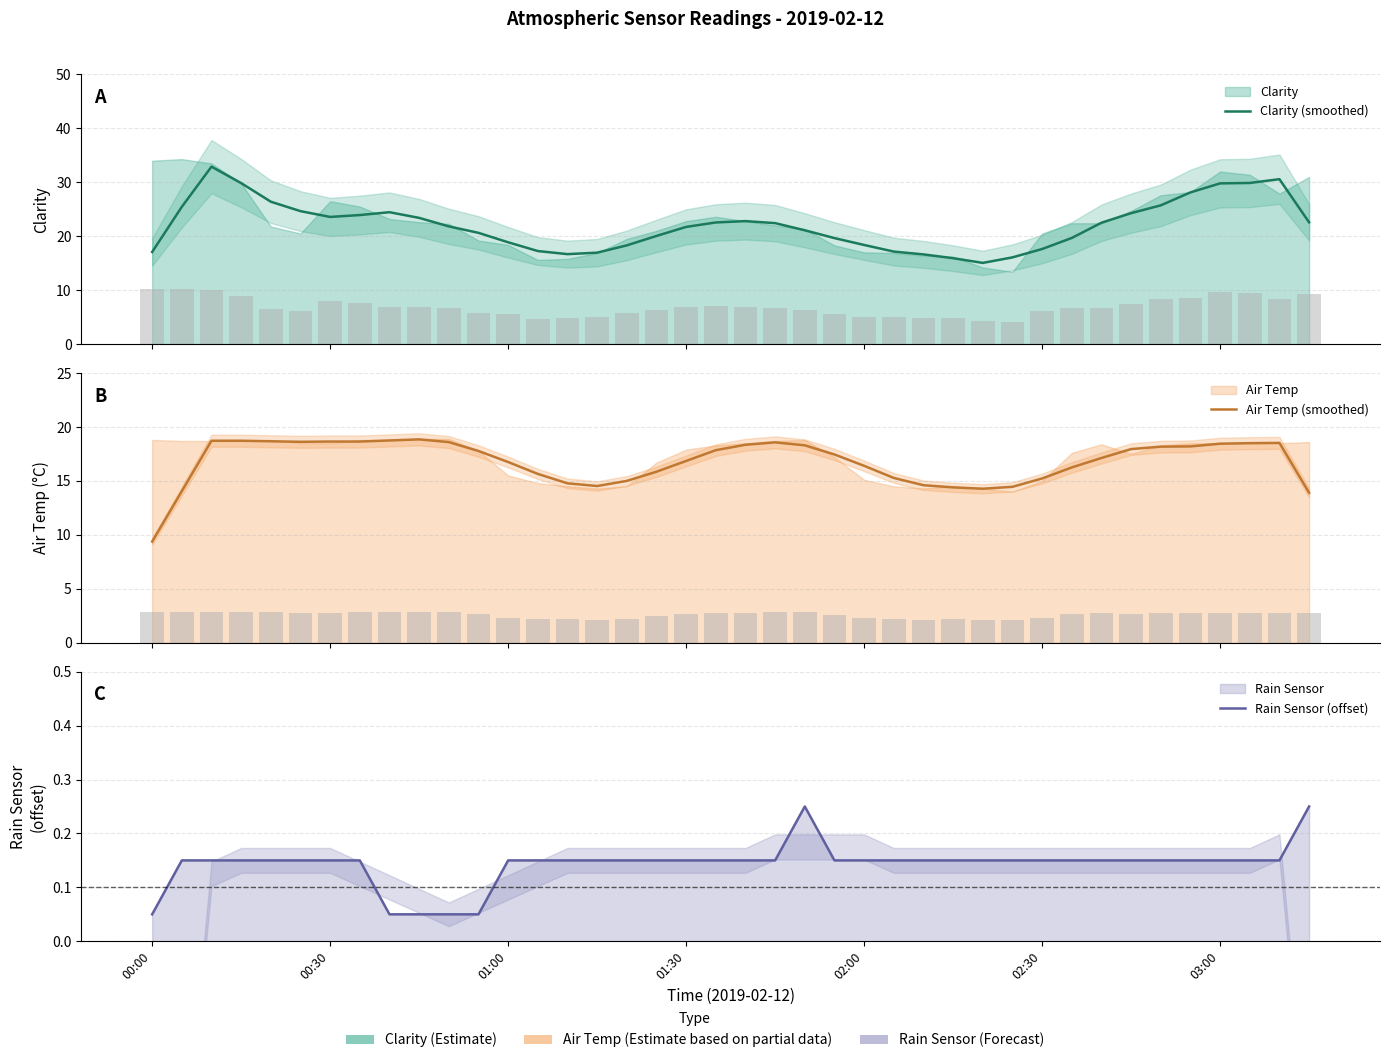

How many data points does each series have?

40